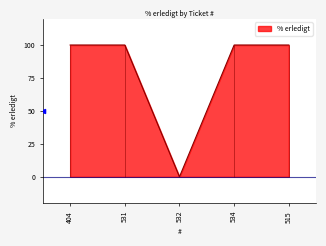

How many positive values are there?

4